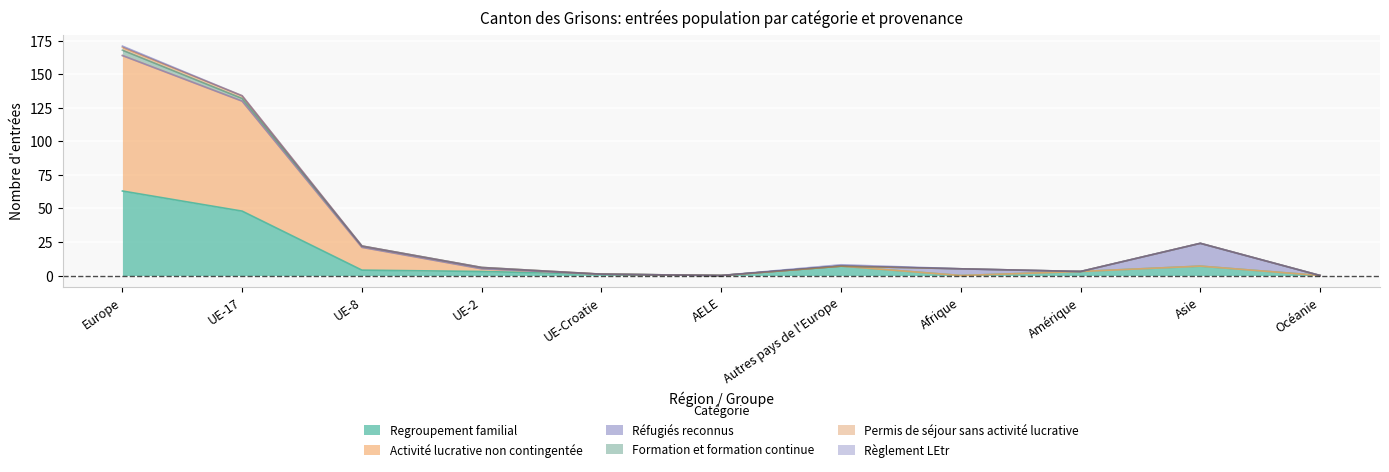

At which label is Regroupement familial closest to 31?

UE-17